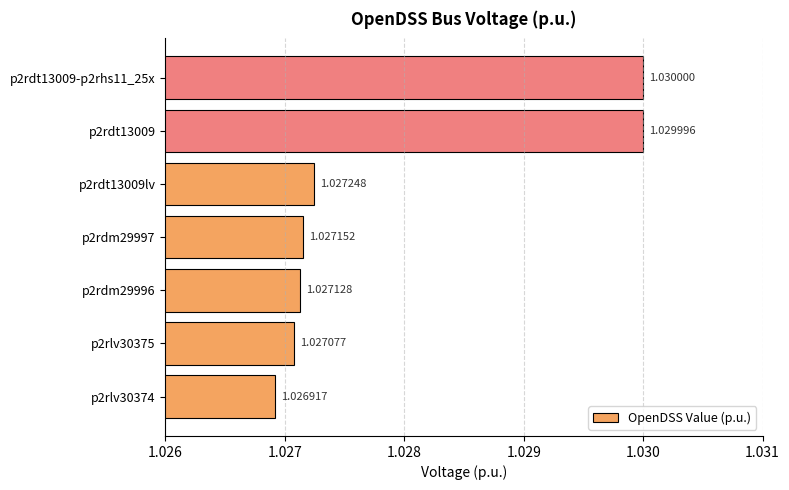

Rank the categories by value from highest to lowest.

p2rdt13009-p2rhs11_25x, p2rdt13009, p2rdt13009lv, p2rdm29997, p2rdm29996, p2rlv30375, p2rlv30374